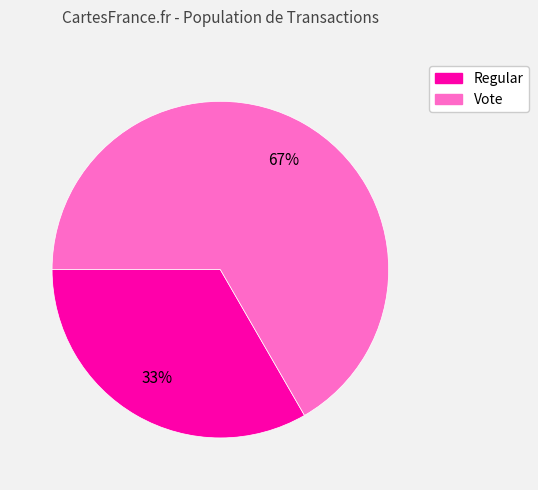

To the nearest percent, what is the combined percentage of Vote and Regular?

100%